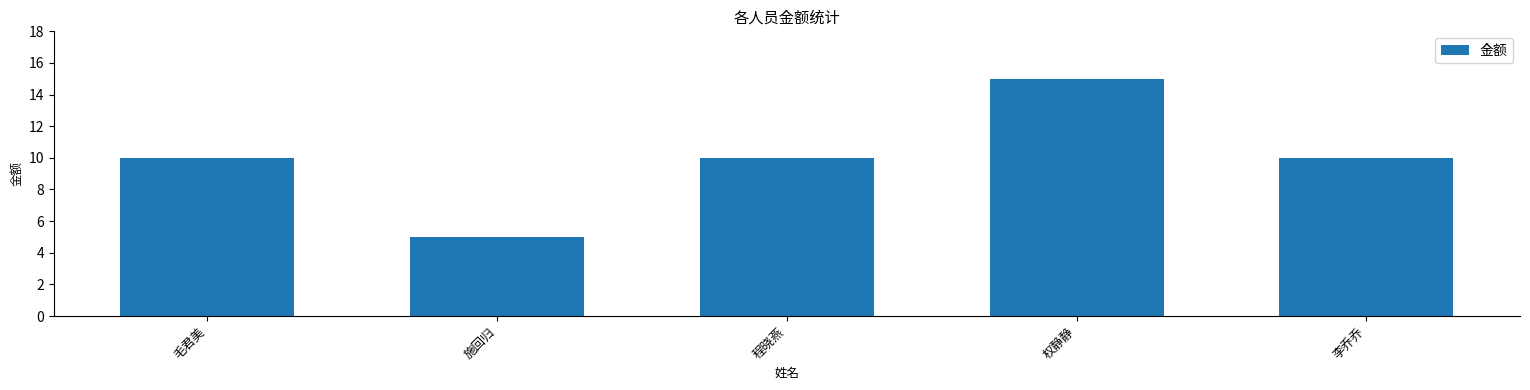

Is it true that the value at 李乔乔 is 10?

True